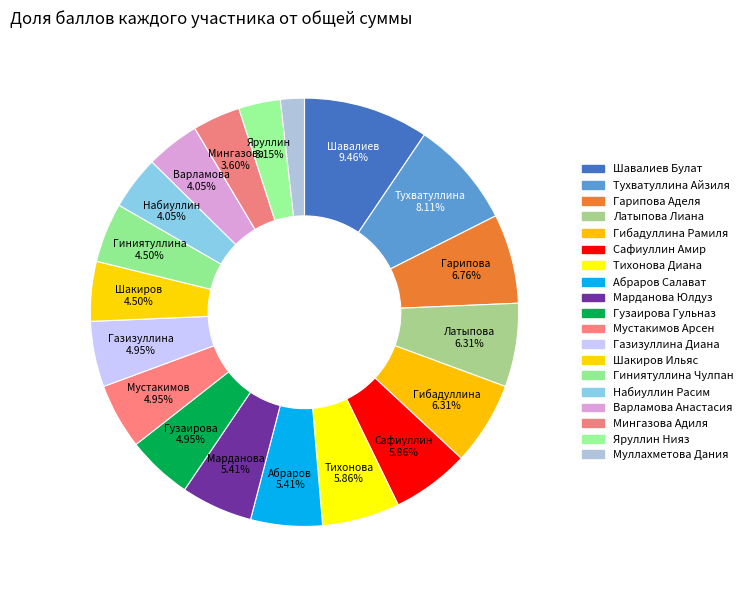

What is the largest slice in the pie chart?

Шавалиев Булат